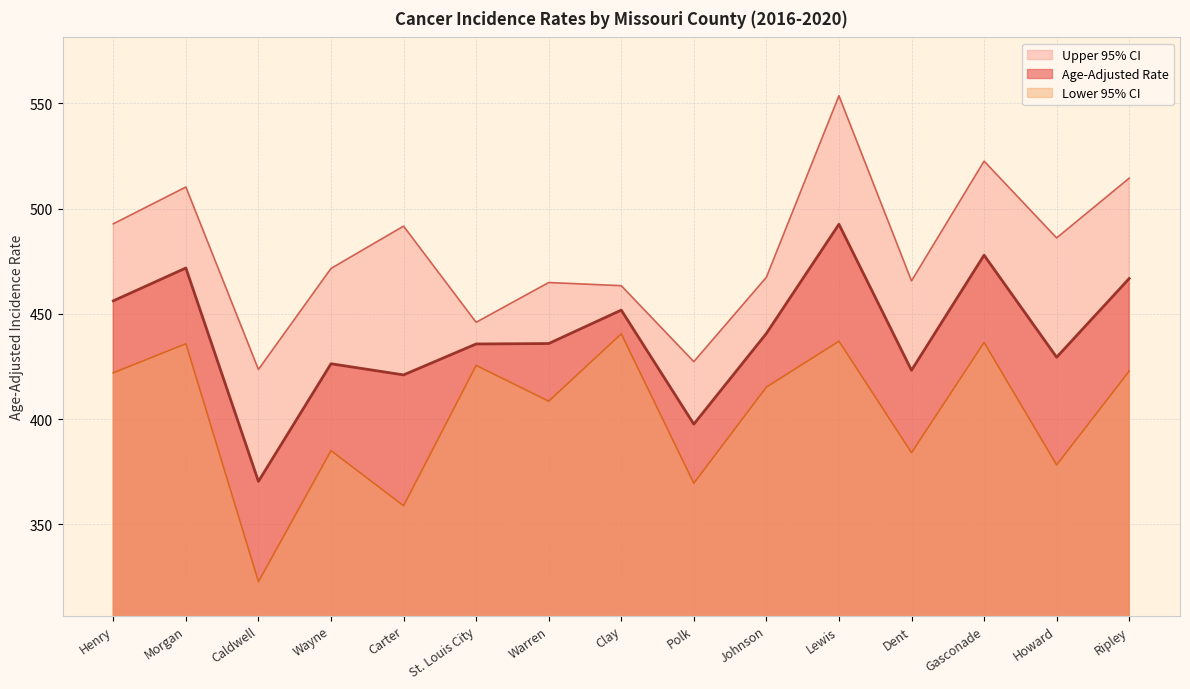

Where is Age-Adjusted Rate nearest to the value 431?

Howard